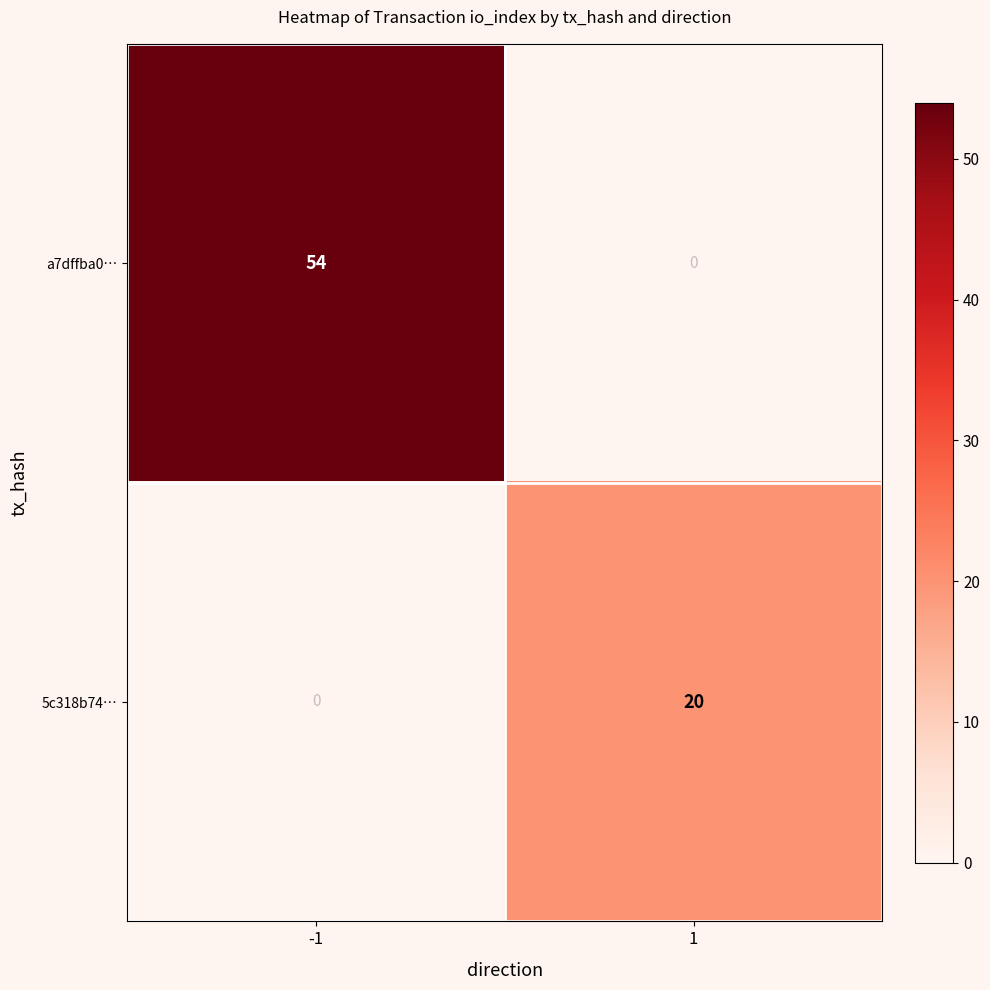

The value of 5c318b74… at -1 is 0. True or false?

True